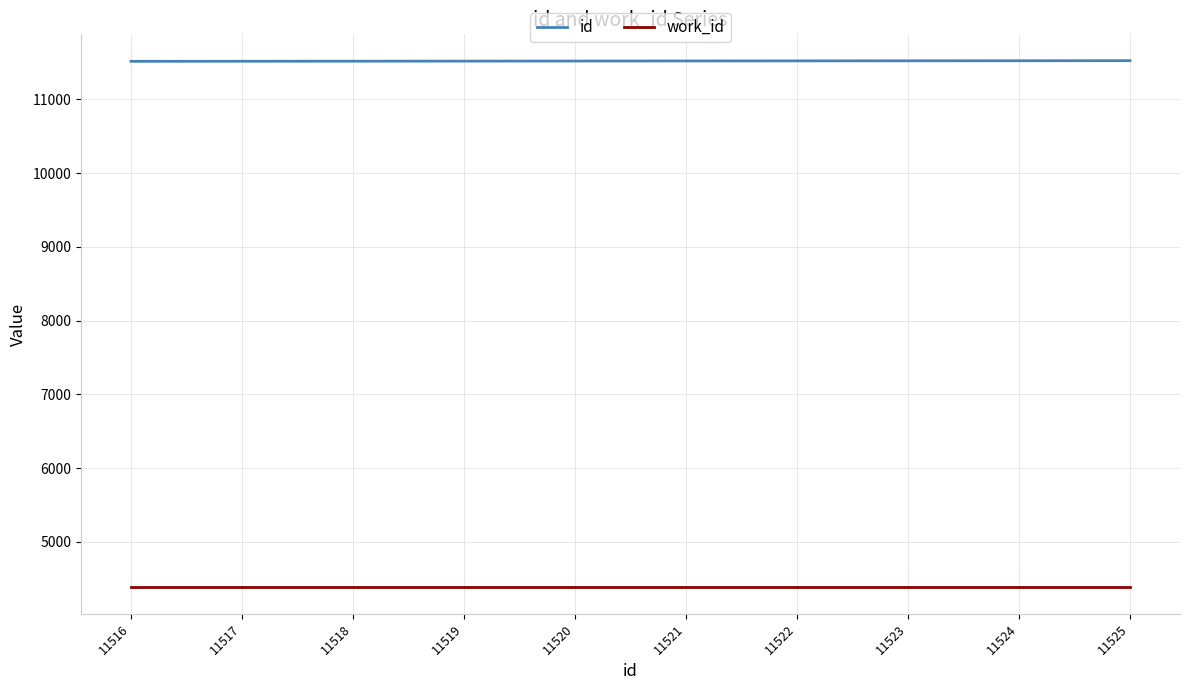

True or false: id and work_id intersect in this chart.

False